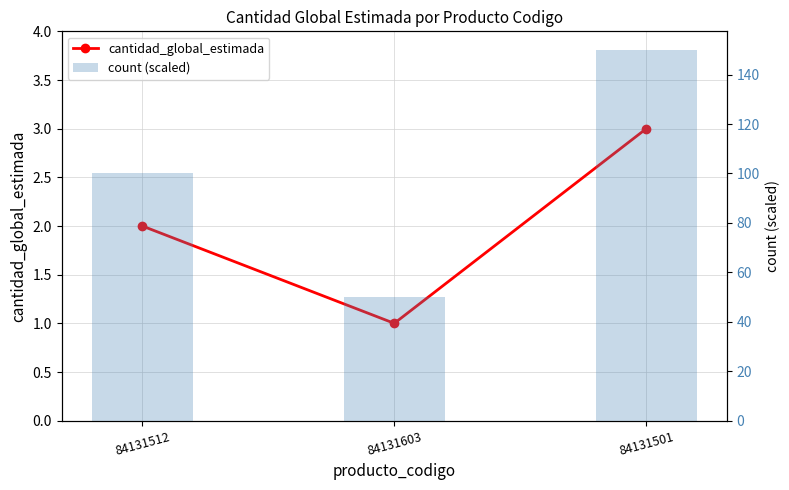

What is the label of the 1st bar from the left?

84131512